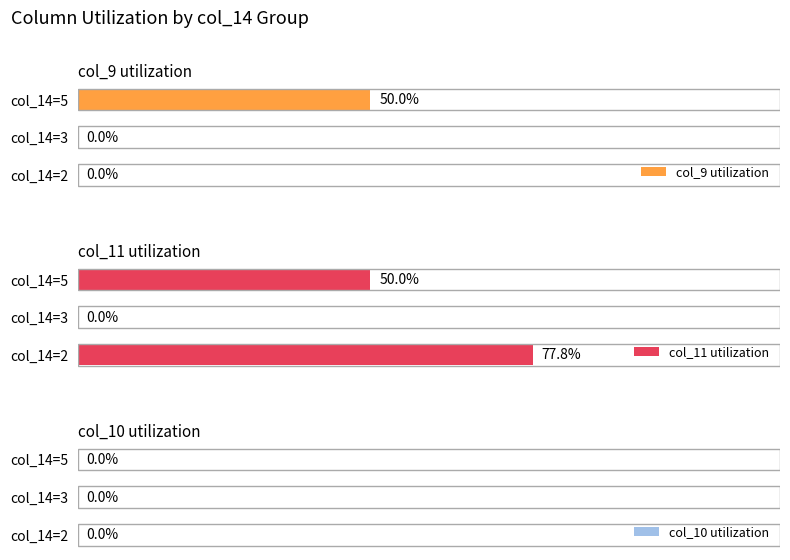

Which category has the highest value in the col_9 utilization series?

col_14=5